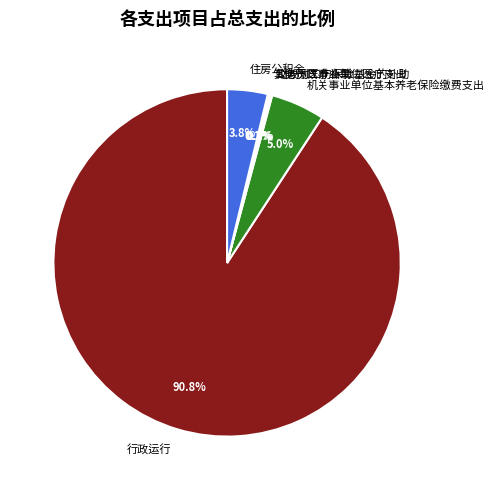

True or false: 机关事业单位基本养老保险缴费支出 accounts for 11% of the total.

False